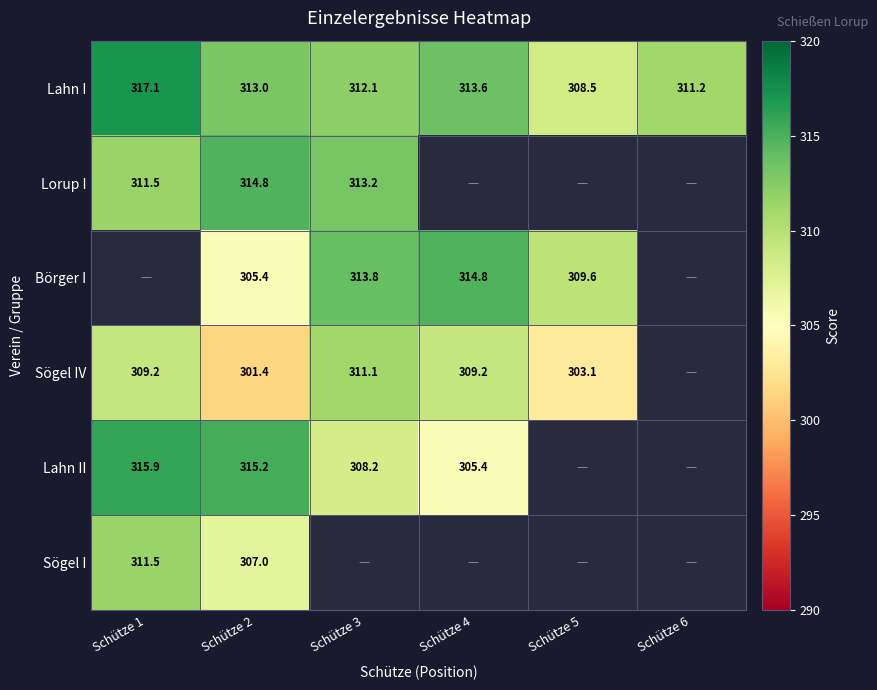

The Sögel I series shows 307.0 at Schütze 2. True or false?

True